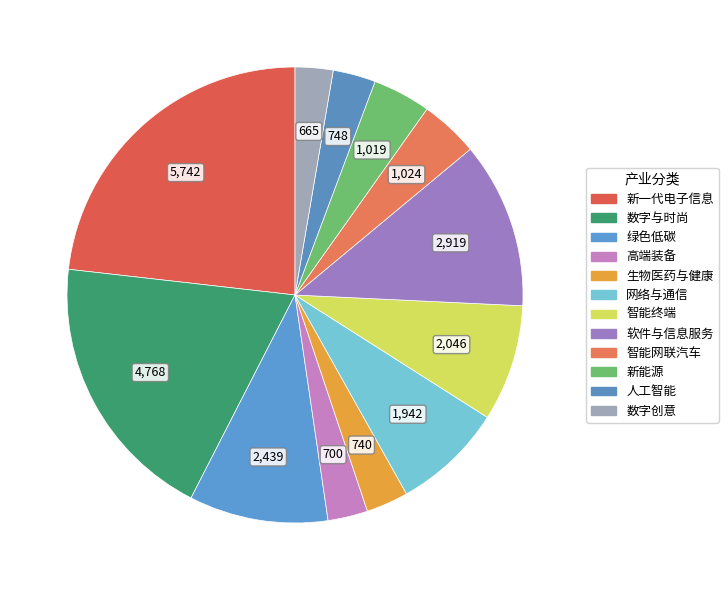

To the nearest percent, what is the combined percentage of 智能网联汽车 and 新能源?

8%